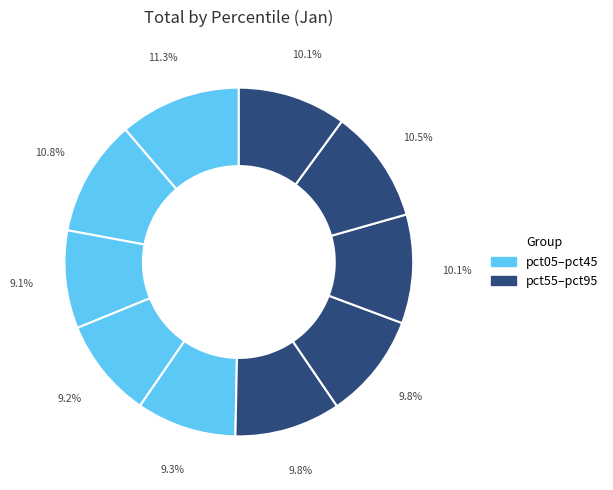

Count the number of slices in the pie.

10